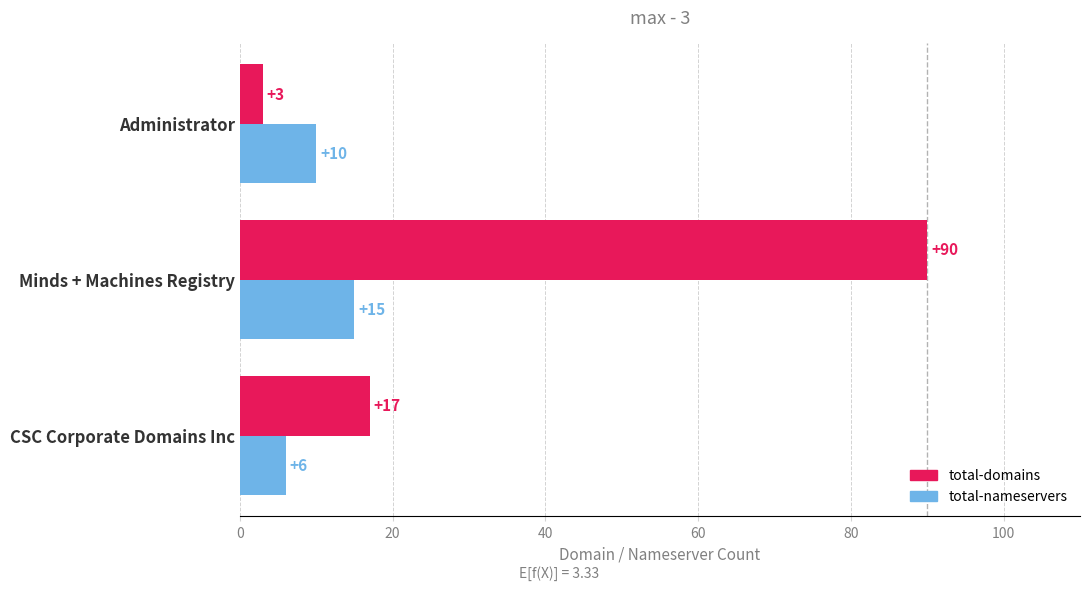

How many total-nameservers values are between 6 and 15?

3